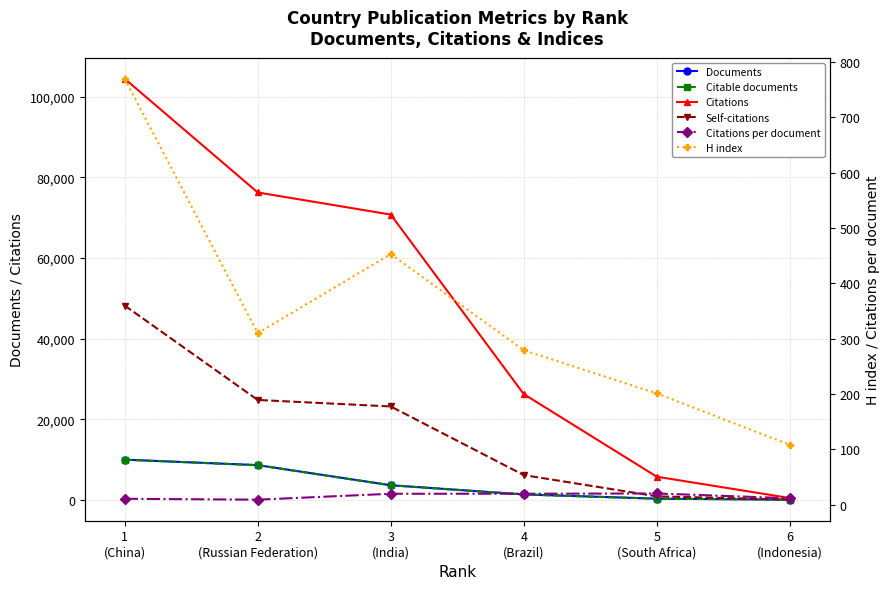

At how many categories does at least one series exceed 83695?

1